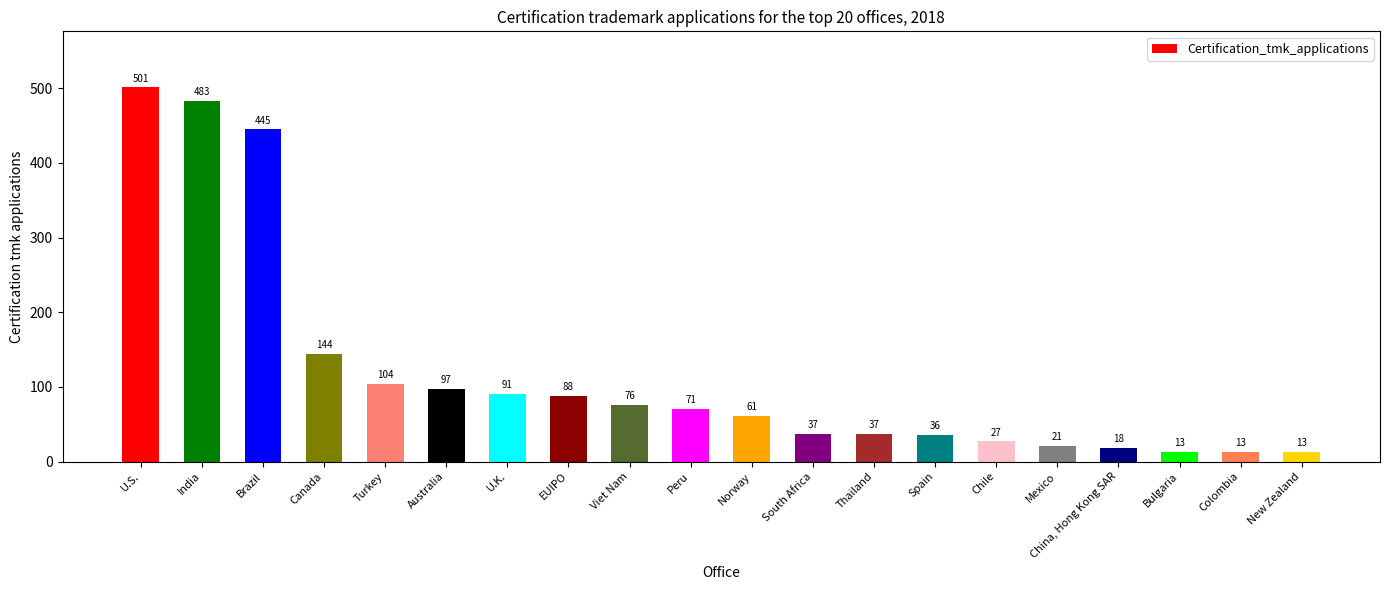

What is the change in value from Spain to Colombia?

-23